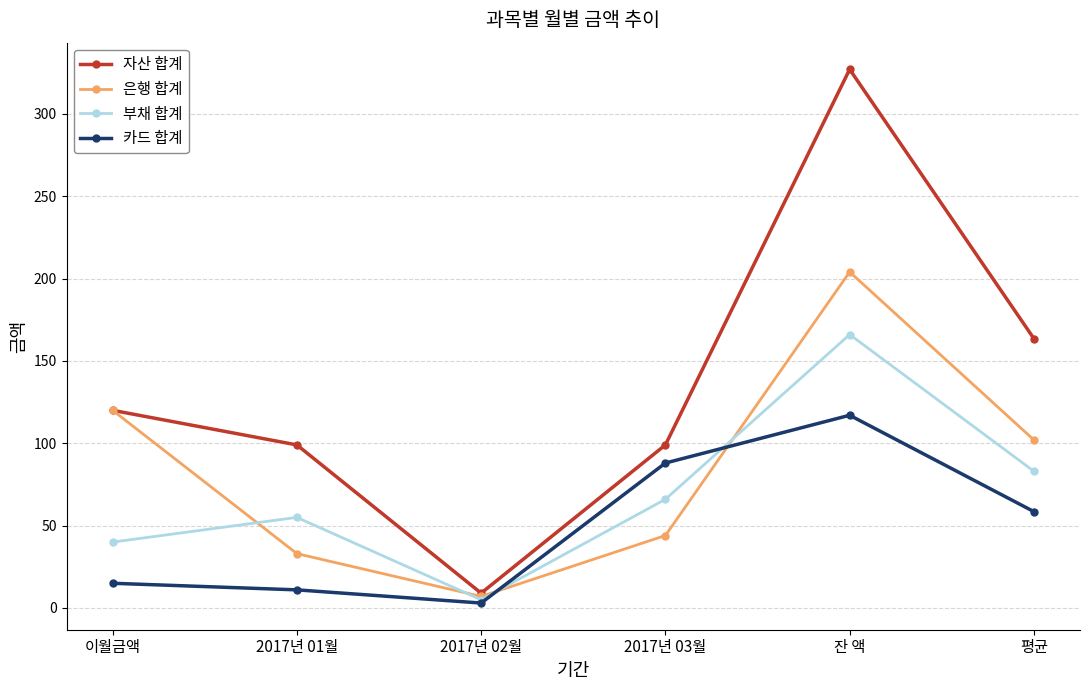

How many lines are shown in the chart?

4